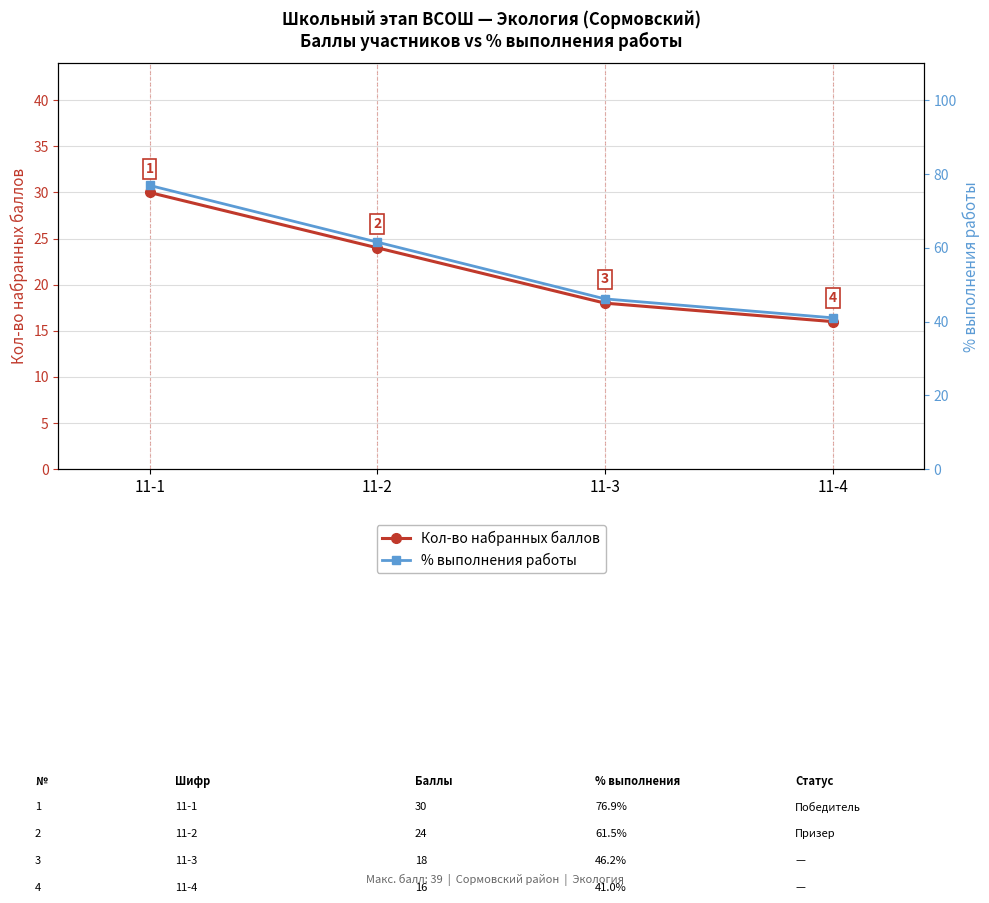

How many data points does each series have?

4